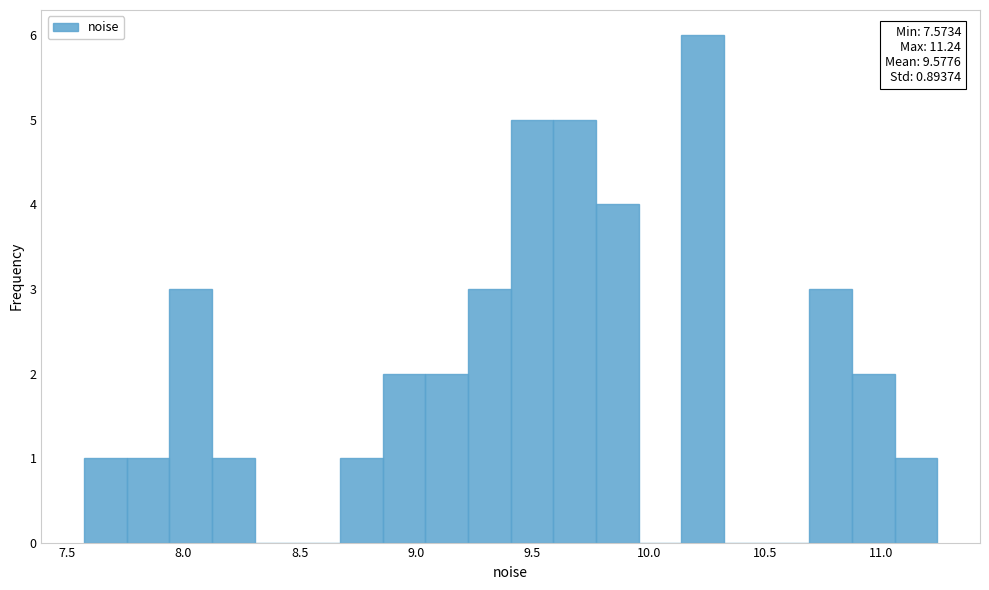

Around what value on the x-axis is the tallest bar? Give the approximate position of its centre, as read against the axis.

10.25